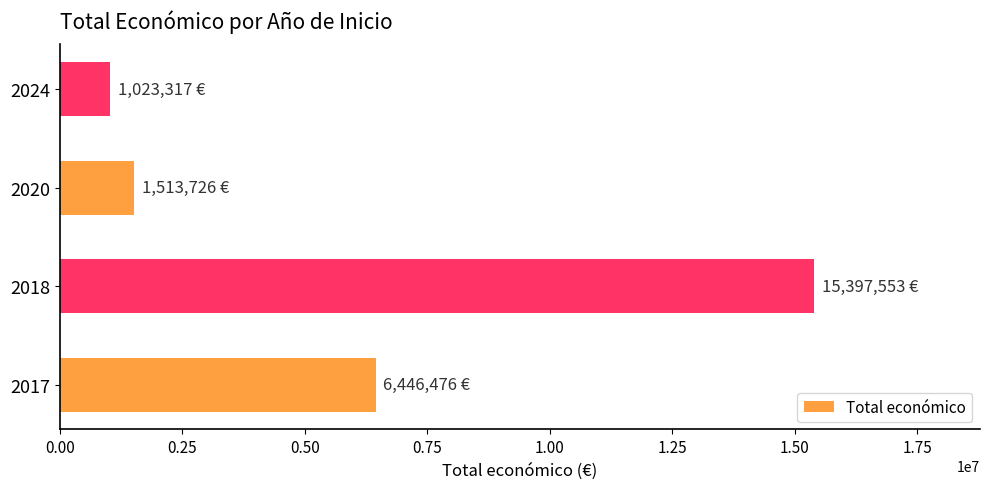

Rank the categories by value from lowest to highest.

2024, 2020, 2017, 2018